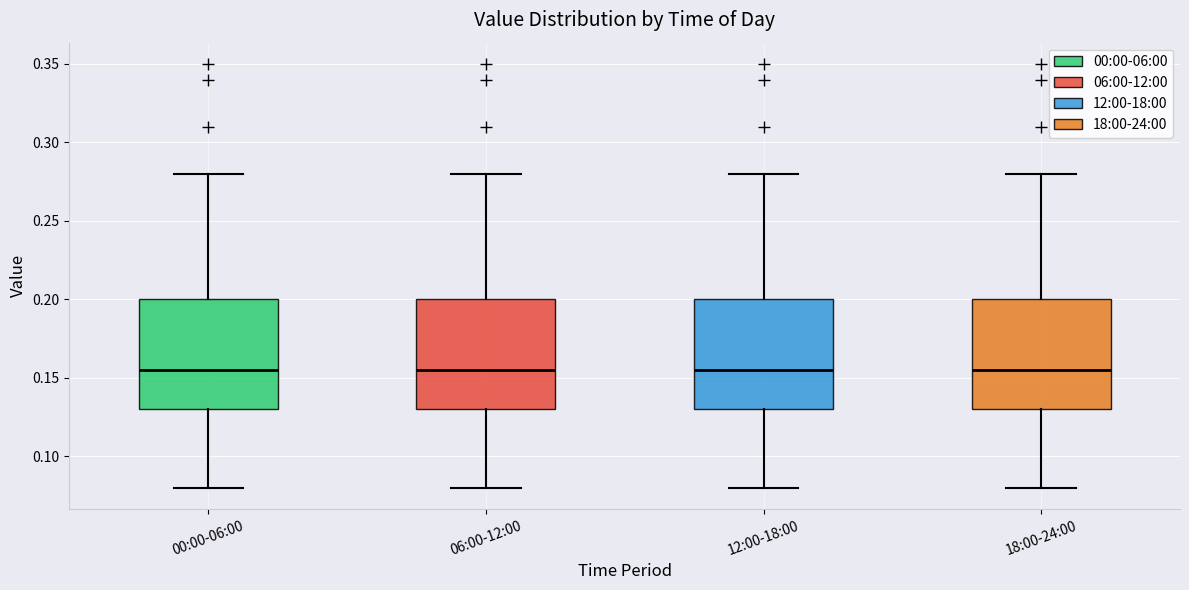

Where does the upper whisker of the box for 00:00-06:00 end on the y-axis? The values are not printed on the chart, so give them approximately, as read against the axis.

0.280